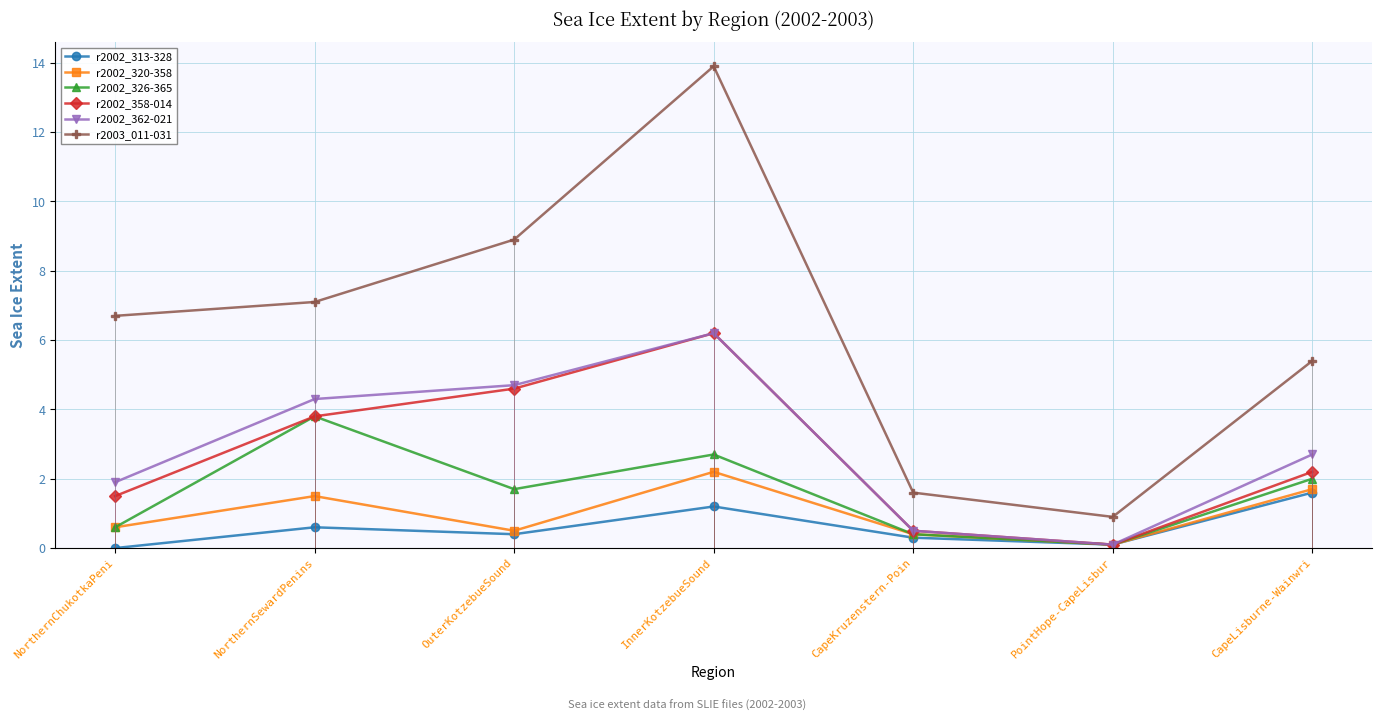

At how many categories does at least one series exceed 4?

5